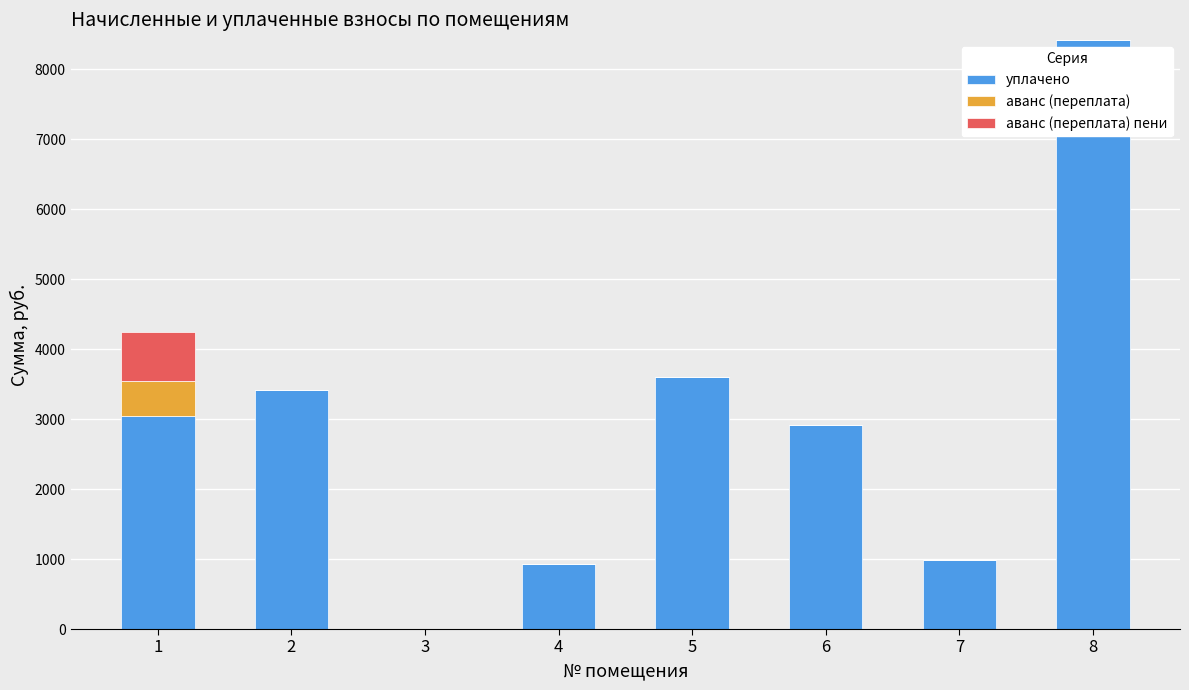

Reading left to right, what are the values for уплачено?

1=3040.0	2=3409.0	3=0.0	4=928.6	5=3600.0	6=2918.0	7=979.4	8=8416.4